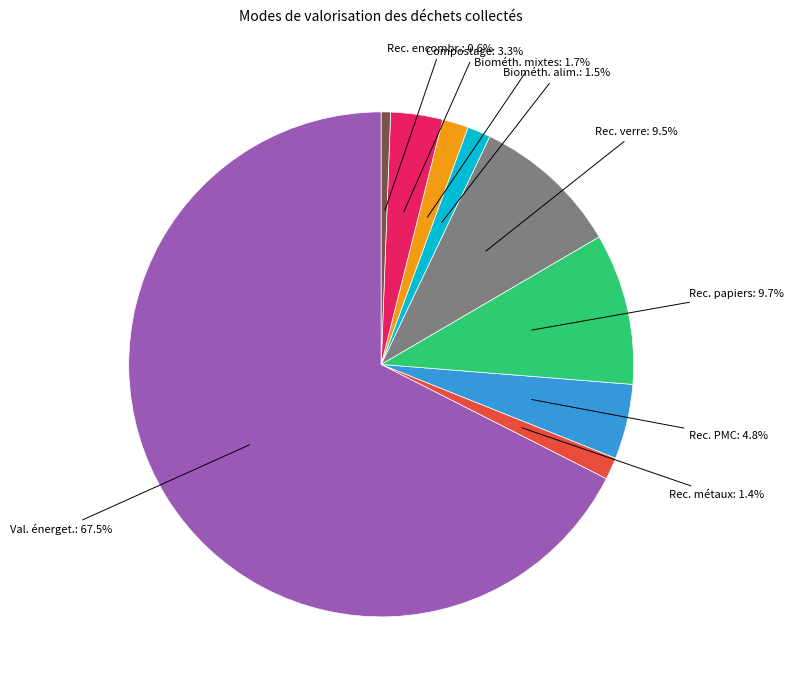

Is there a majority slice in this chart?

Yes